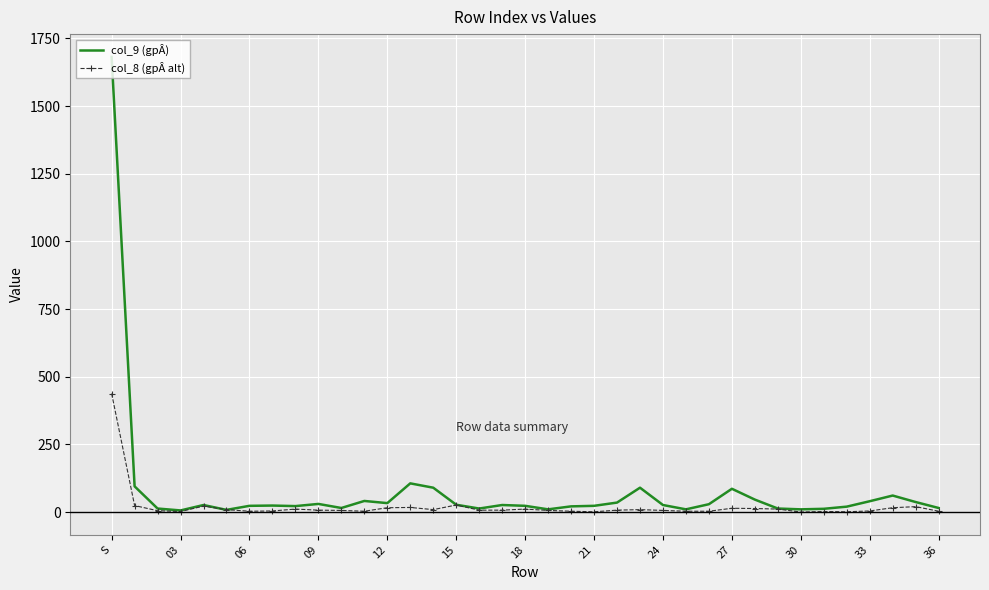

List the series in order of their peak value, highest first.

col_9 (gpÂ), col_8 (gpÂ alt)